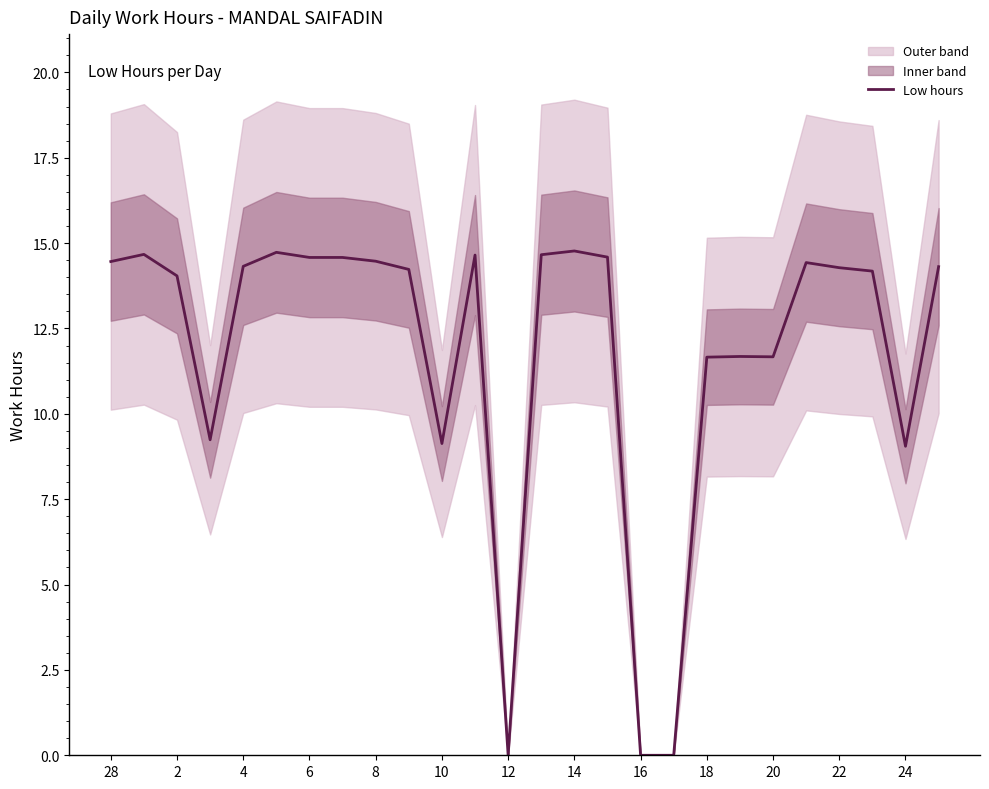

How many lines are shown in the chart?

1